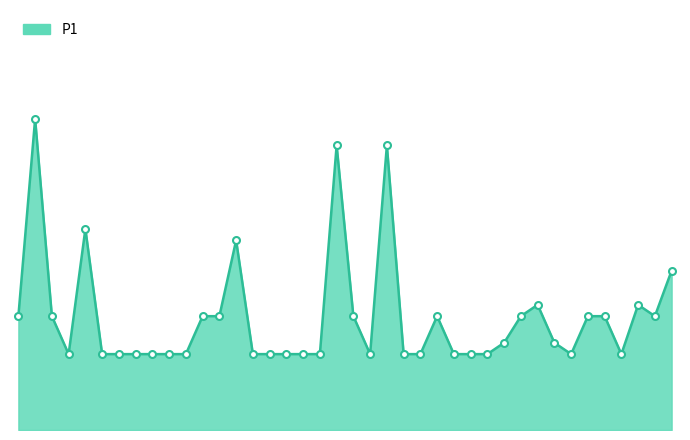

Is this an area chart (filled region under the line)?

Yes